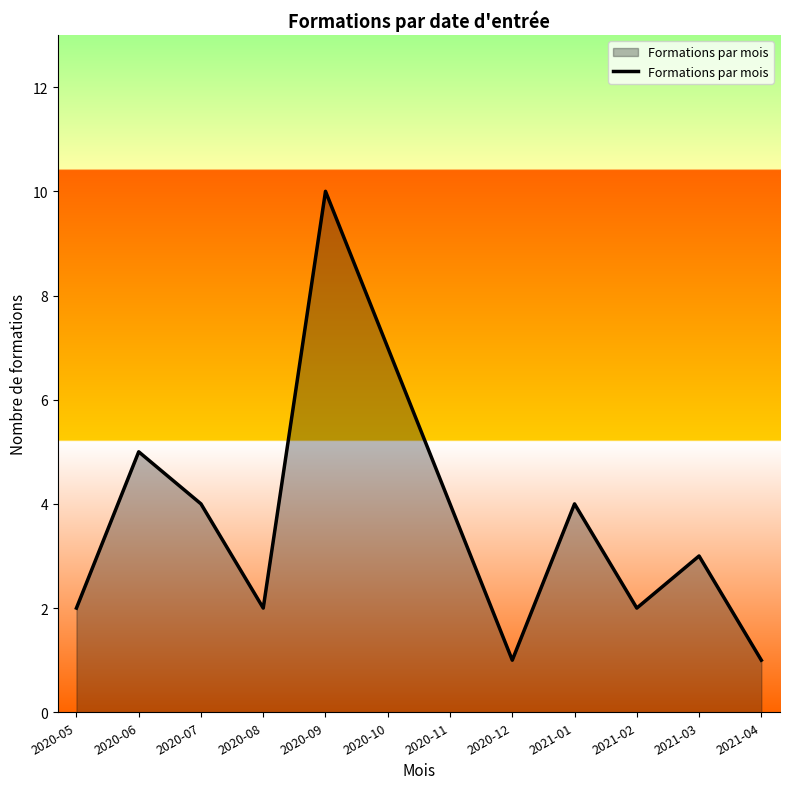

At which category does the chart reach its peak across all series?

2020-09